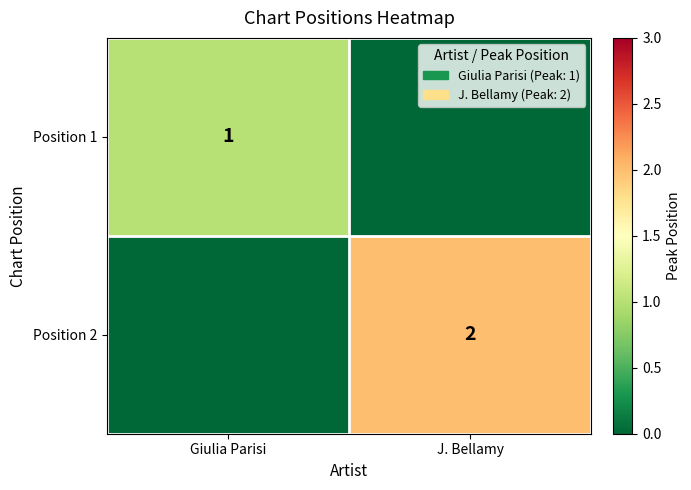

Which has a higher value, Giulia Parisi or J. Bellamy?

Giulia Parisi